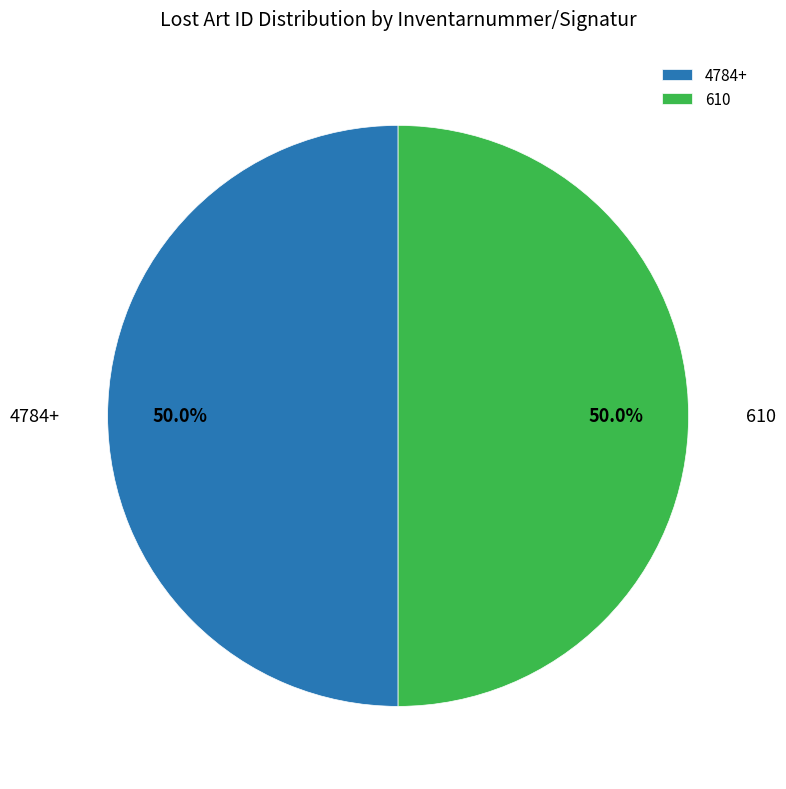

What percentage is NOT represented by 4784+?

50.0%